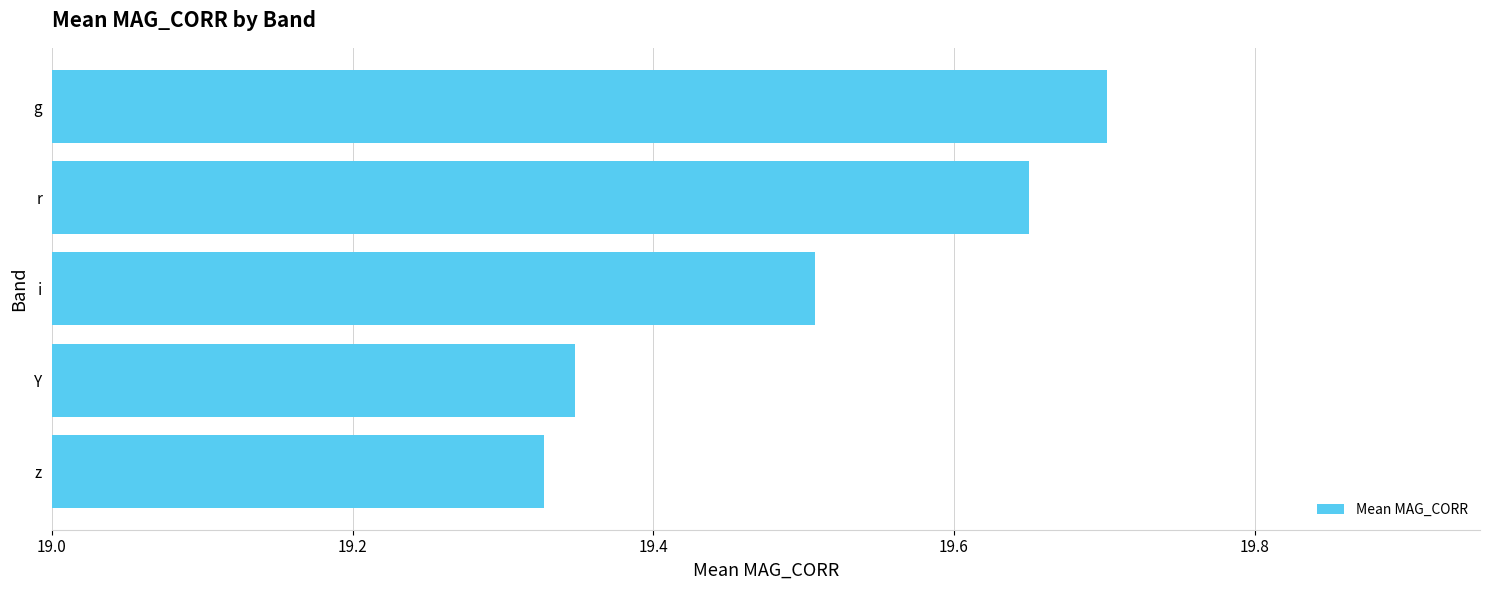

At which label is the value closest to 19?

z